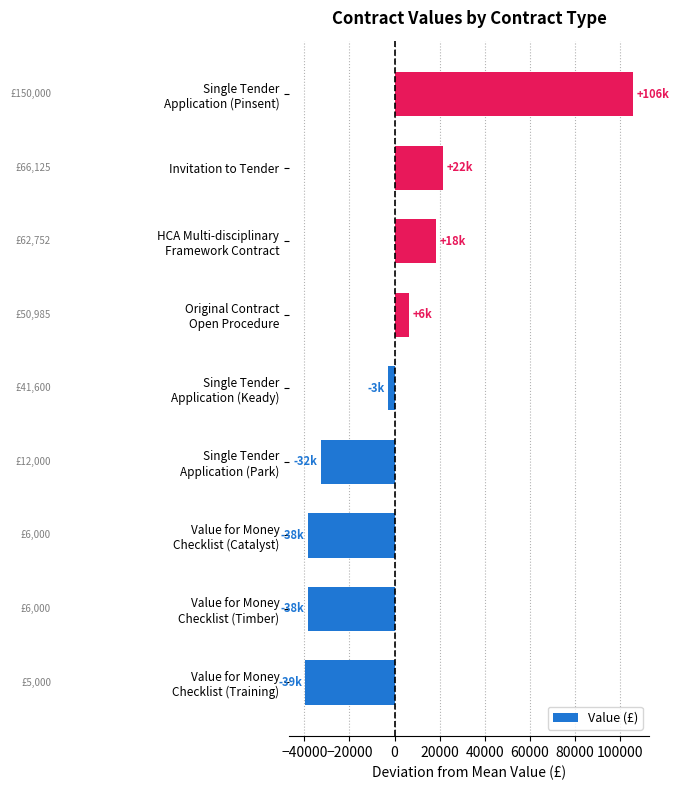

What is the greatest value displayed?

105504.2